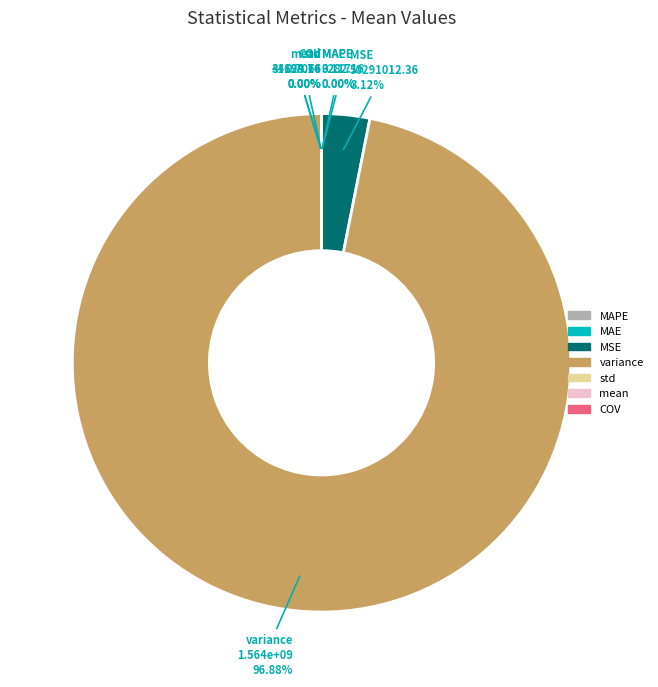

To the nearest percent, what is the average slice percentage?

14%